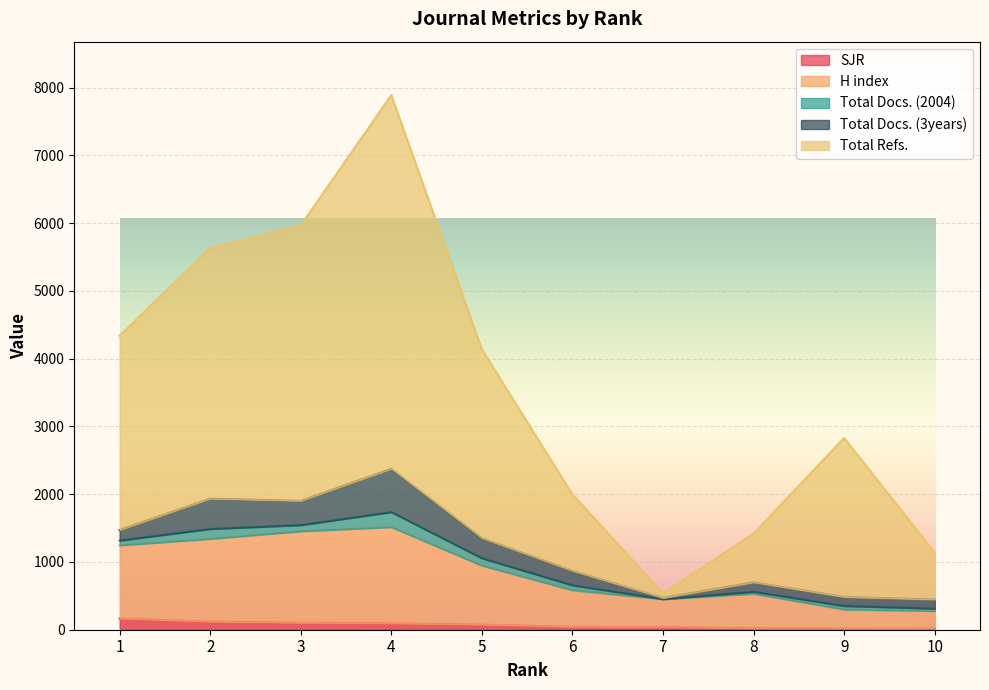

Where is SJR nearest to the value 90?

4